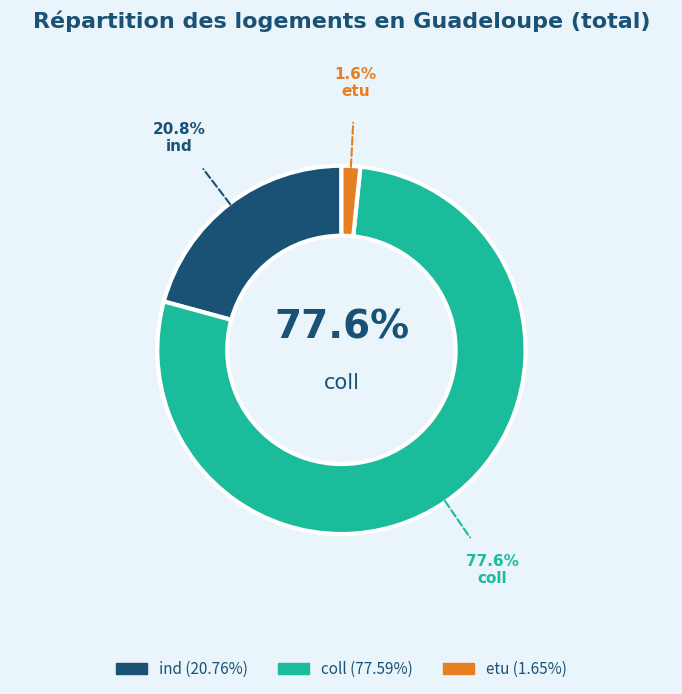

True or false: coll accounts for 64% of the total.

False